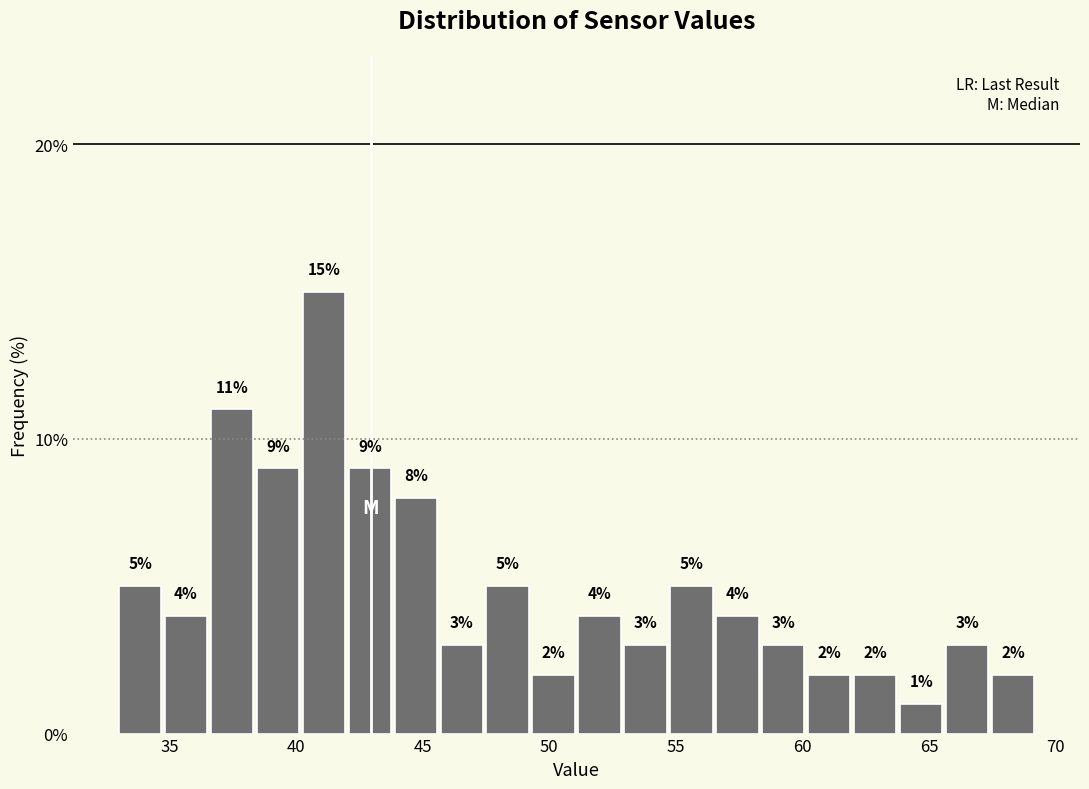

Around what value on the x-axis is the tallest bar? Give the approximate position of its centre, as read against the axis.

41.0